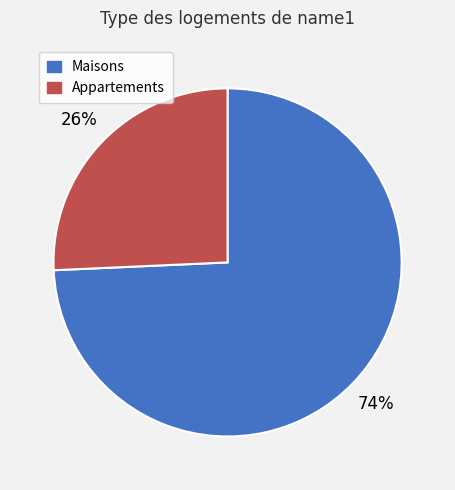

To the nearest percent, what is the average slice percentage?

50%